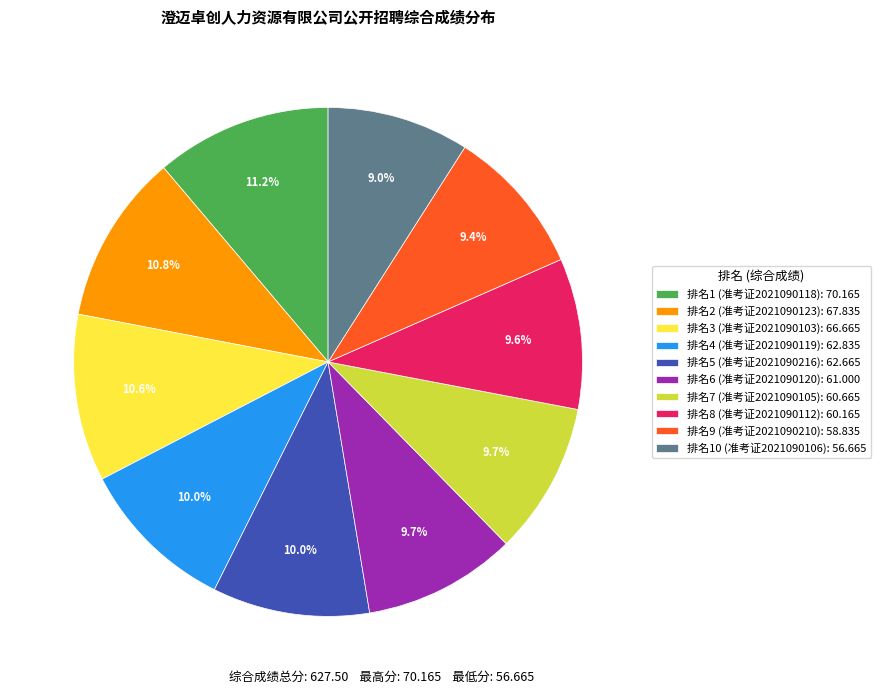

Which has a higher value, 排名4 (准考证2021090119): 62.835 or 排名9 (准考证2021090210): 58.835?

排名4 (准考证2021090119): 62.835